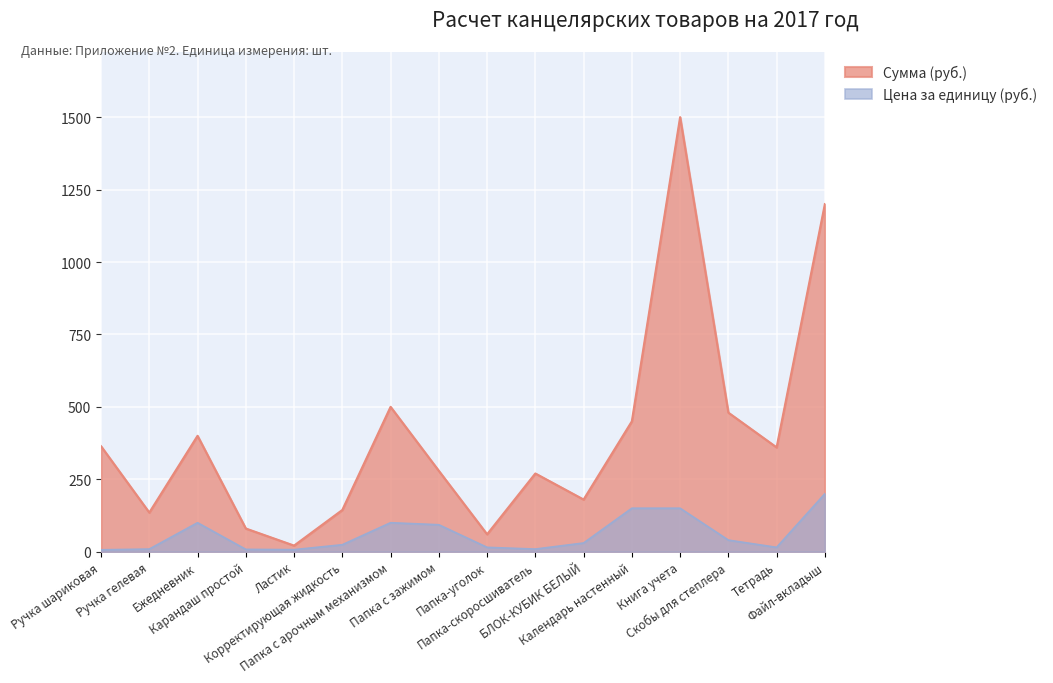

The value of Цена за единицу (руб.) at Скобы для степлера is 40.0. True or false?

True